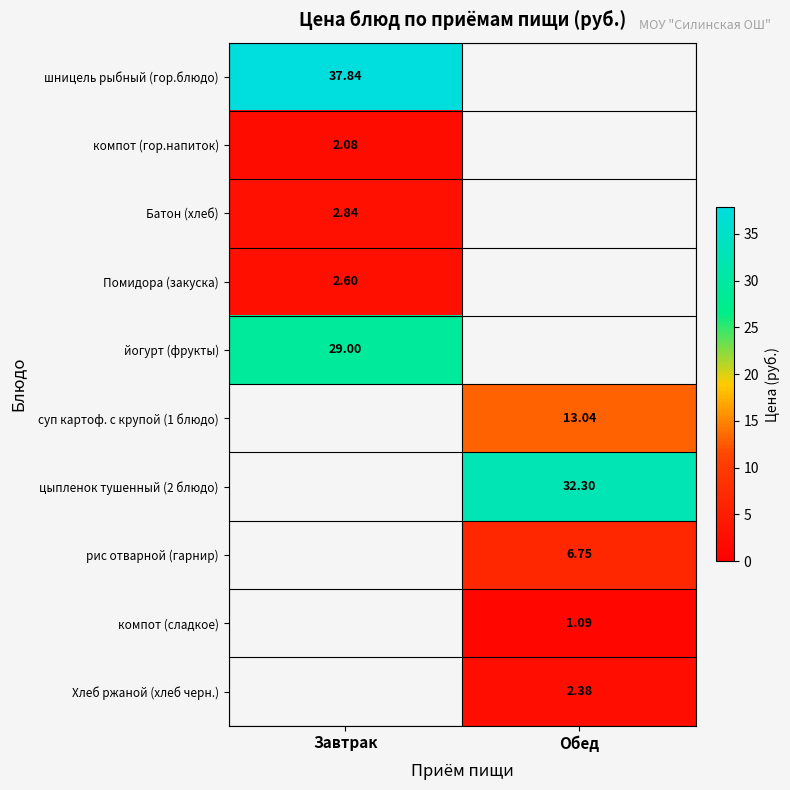

What is the minimum value shown in the chart?

1.1